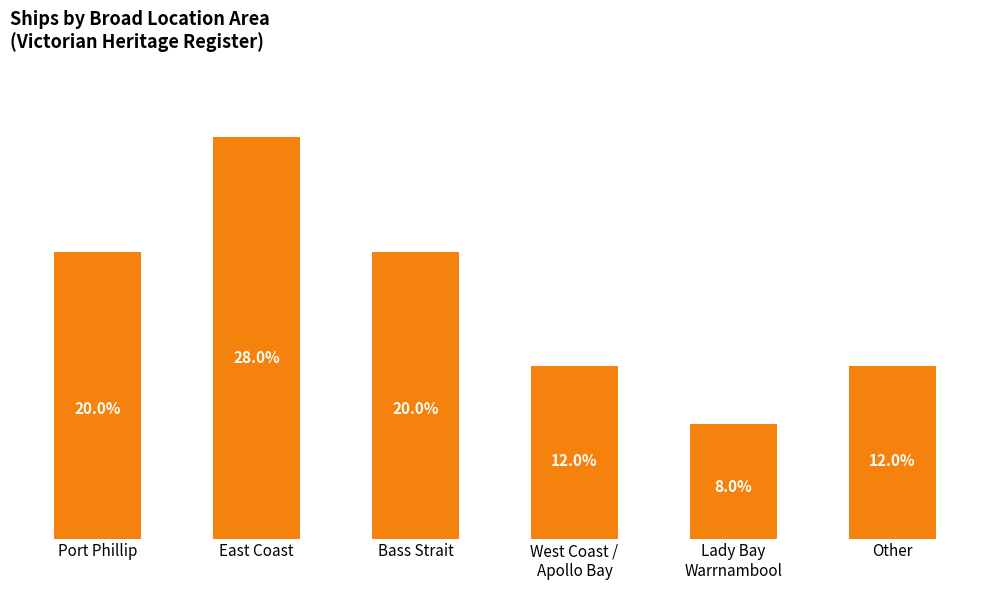

True or false: the data shows 3 at West Coast /
Apollo Bay.

True